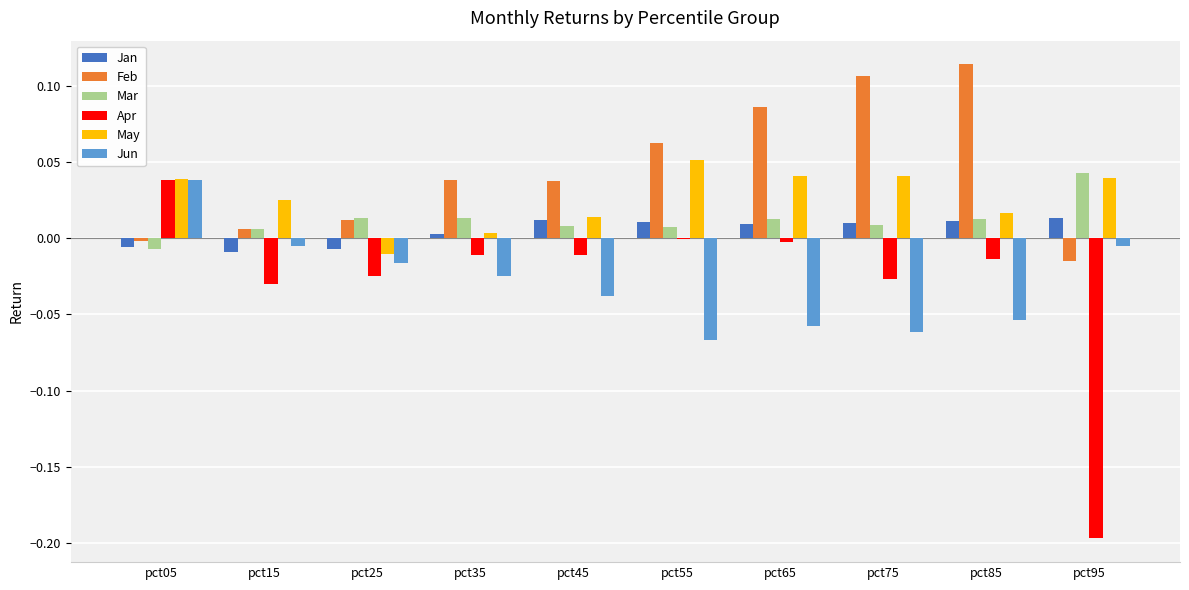

Which series changed the most between pct45 and pct85?

Feb